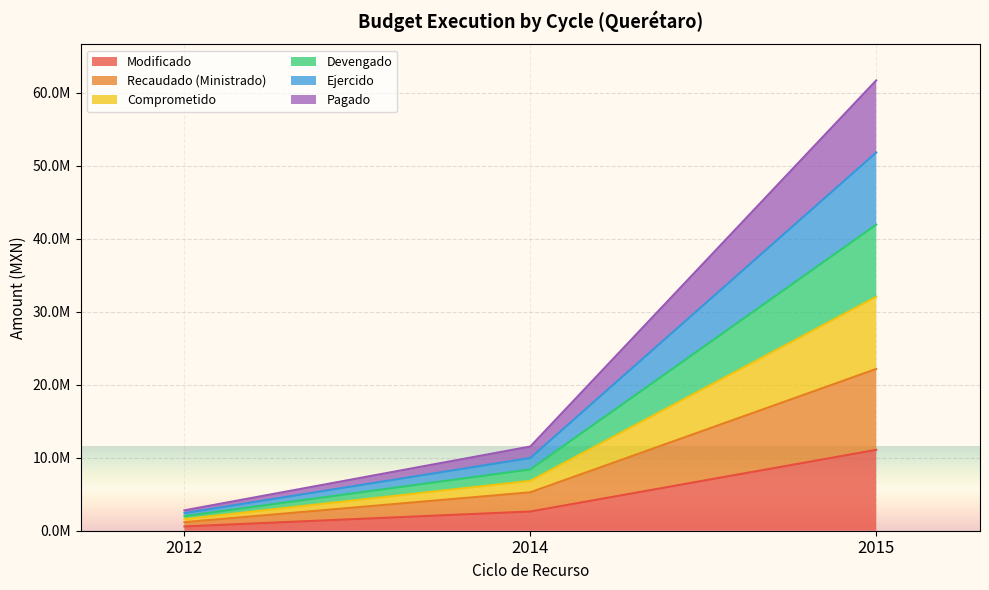

What is the maximum value for Modificado?

11087550.9